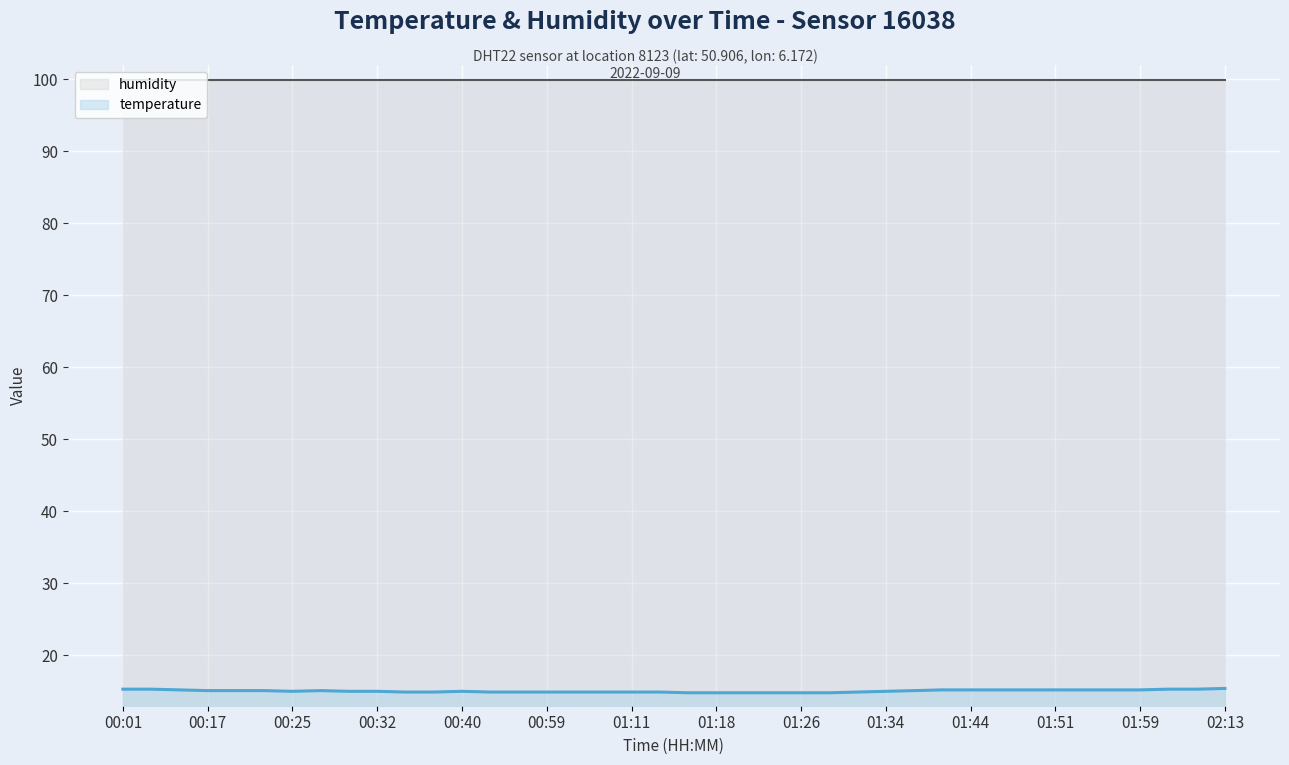

What is the total value across all series at 01:51?

115.1